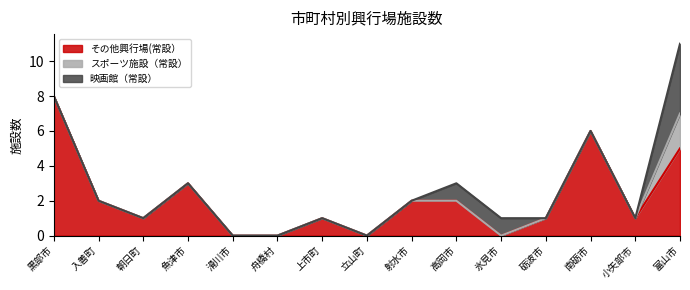

Reading right to left, list all the values displayed in this chart.

その他興行場(常設）: 5	1	6	1	0	2	2	0	1	0	0	3	1	2	8
スポーツ施設（常設）: 2	0	0	0	0	0	0	0	0	0	0	0	0	0	0
映画館（常設）: 4	0	0	0	1	1	0	0	0	0	0	0	0	0	0